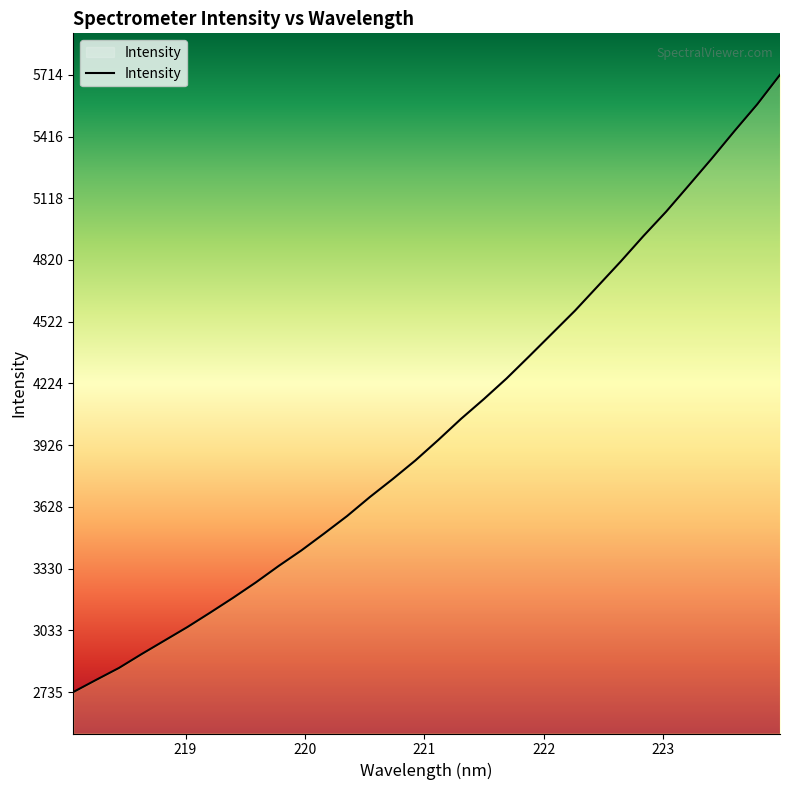

What is the minimum value shown in the chart?

2735.2